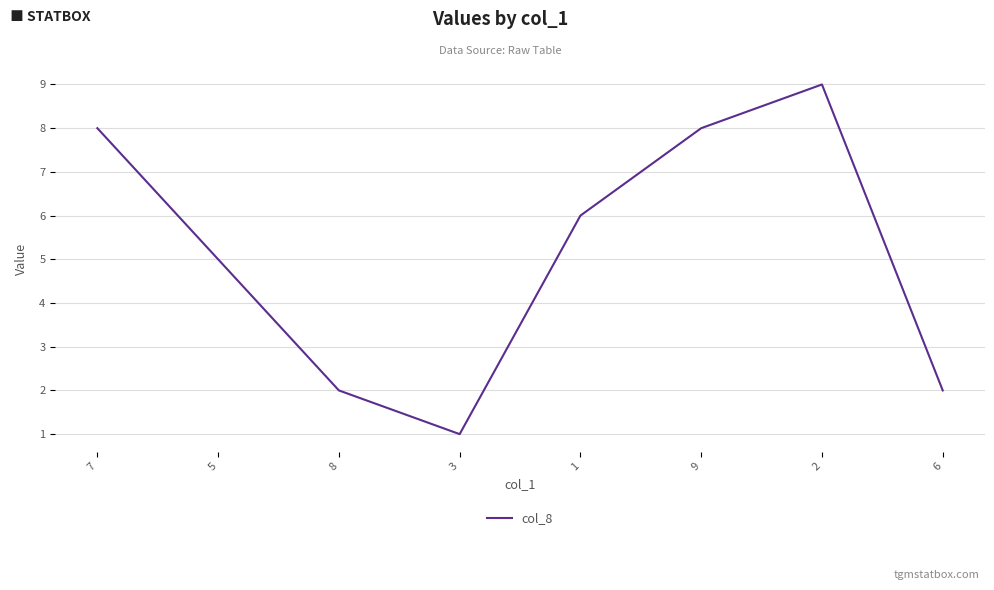

What is the ratio of the value at 7 to the value at 3?

8.0